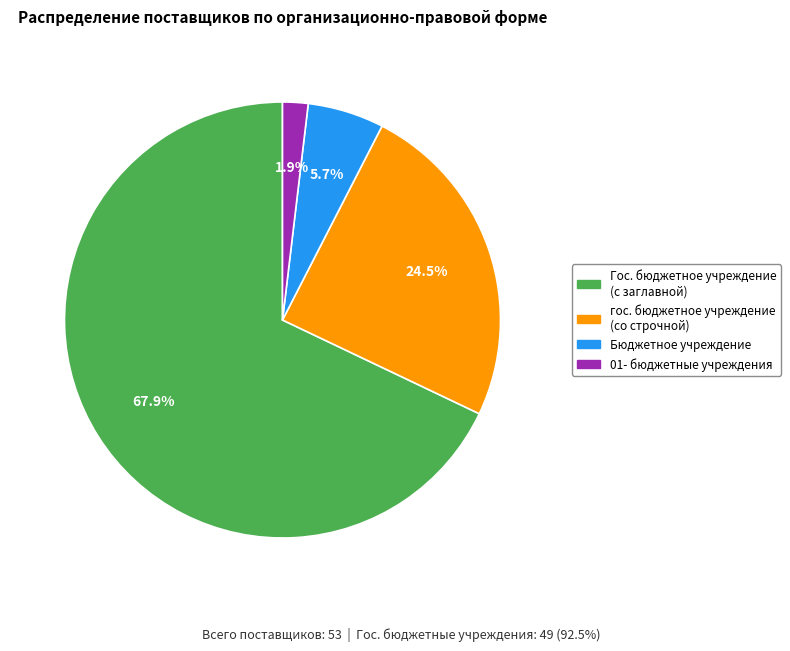

Does any single category account for the majority?

Yes